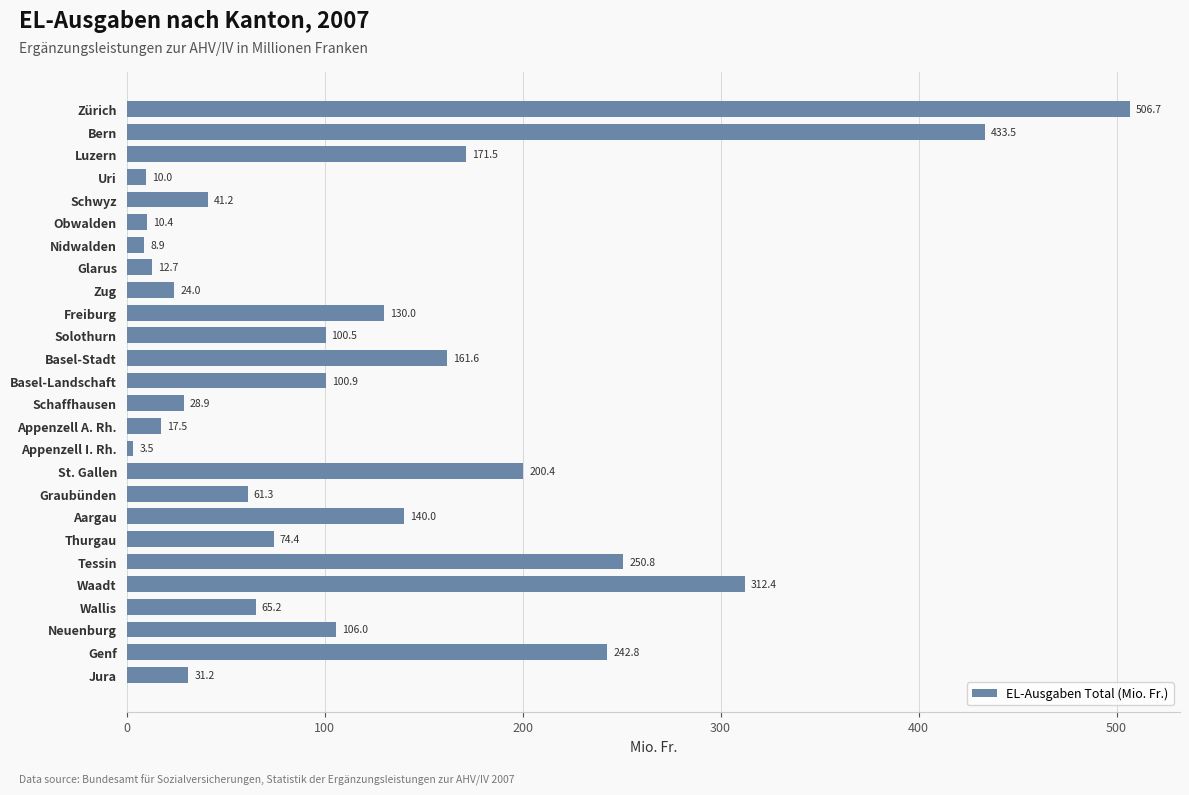

List the labels in order of value, smallest first.

Appenzell I. Rh., Nidwalden, Uri, Obwalden, Glarus, Appenzell A. Rh., Zug, Schaffhausen, Jura, Schwyz, Graubünden, Wallis, Thurgau, Solothurn, Basel-Landschaft, Neuenburg, Freiburg, Aargau, Basel-Stadt, Luzern, St. Gallen, Genf, Tessin, Waadt, Bern, Zürich